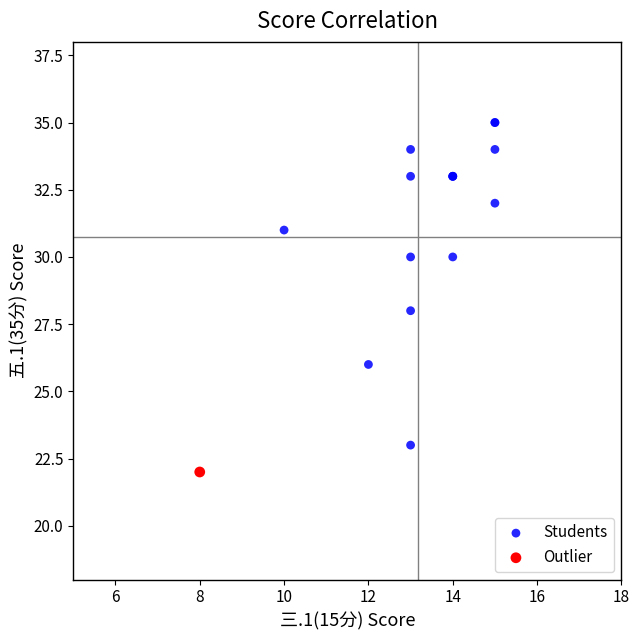

What are all the series names shown in the legend?

Students, Outlier